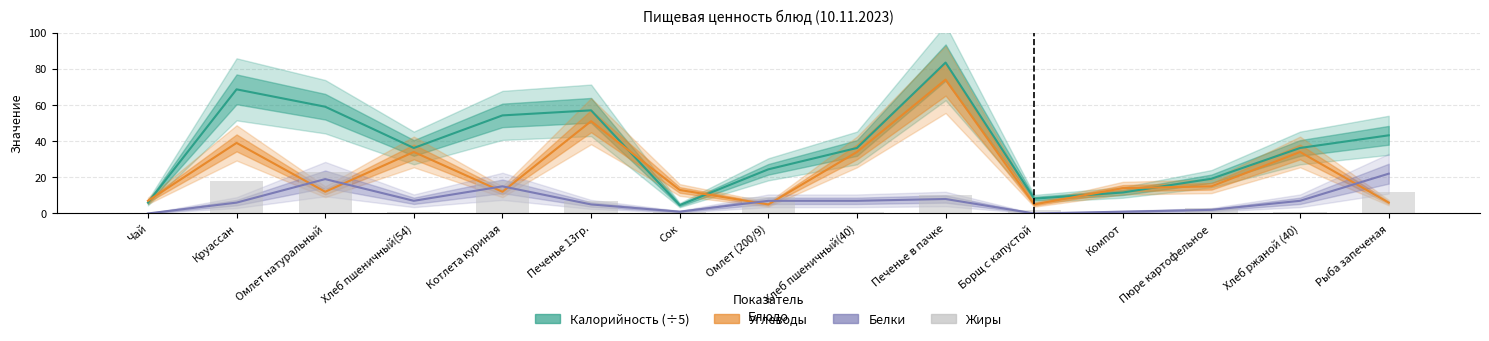

How many categories are shown in the chart?

15